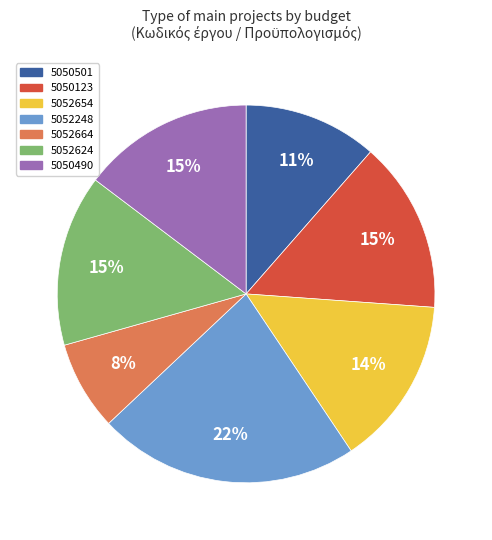

Do 5052654 and 5052624 together represent more than half of the pie?

No